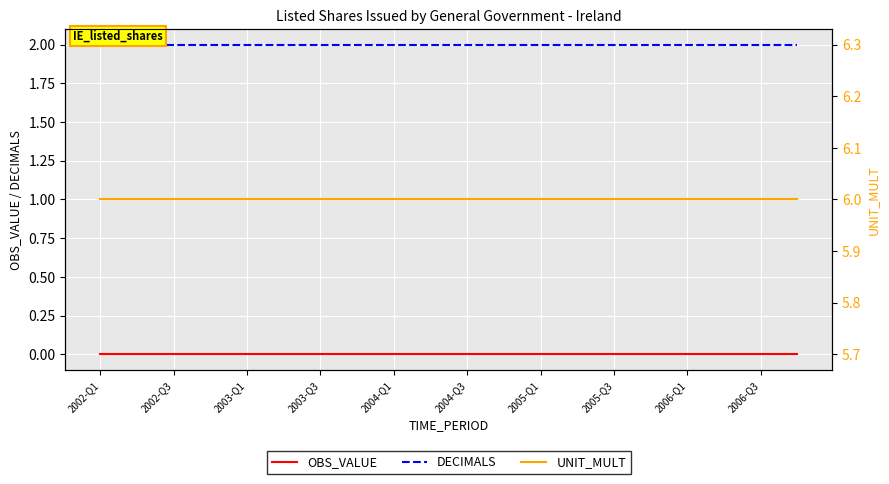

What is the sum of all UNIT_MULT values?

120